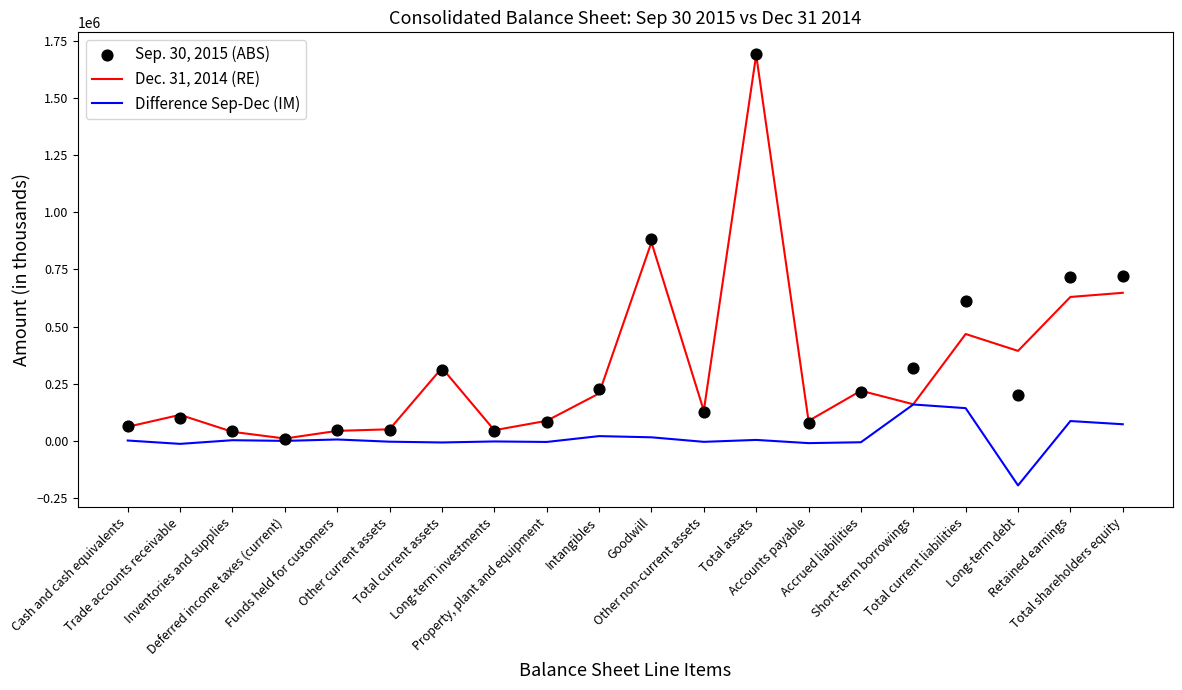

What is the total value across all series at Other current assets?

93598